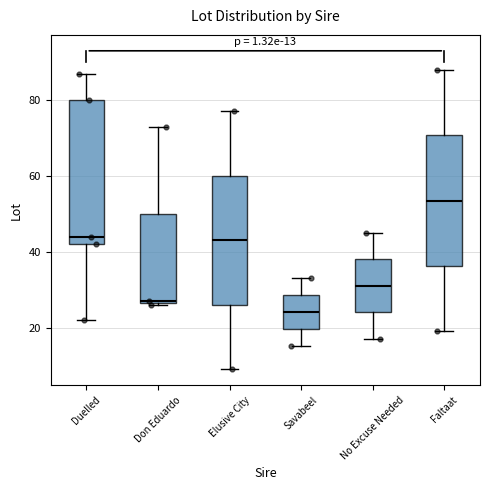

Comparing the boxes themselves (not the whiskers), which one is the tallest?

Duelled